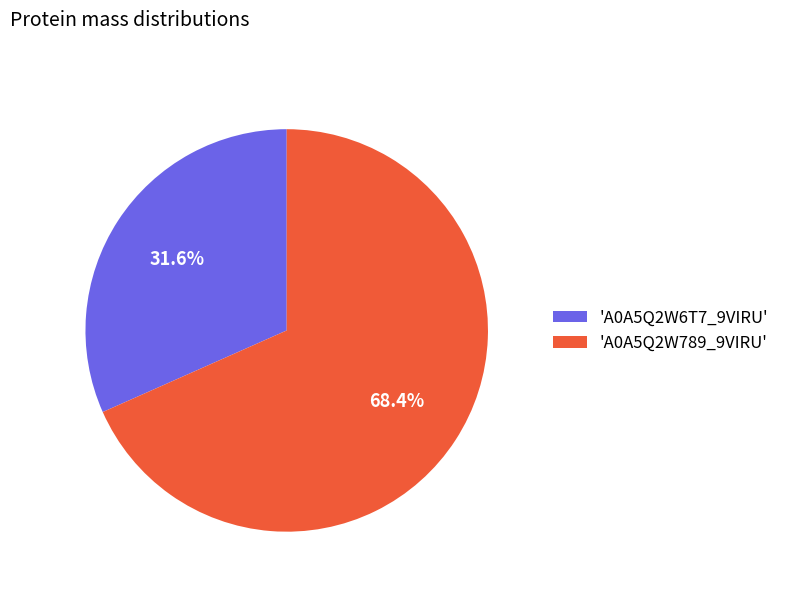

Which slice represents more than half of the pie?

'A0A5Q2W789_9VIRU'